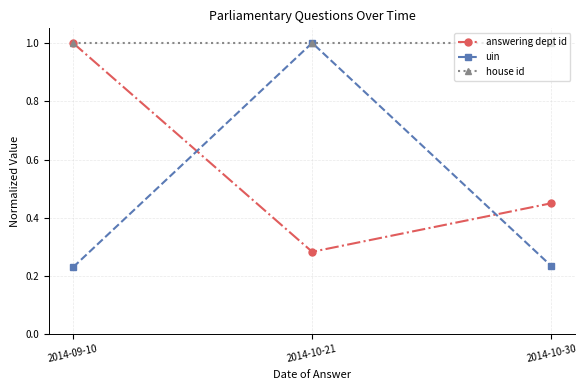

At which category is the sum across all series the highest?

2014-10-21